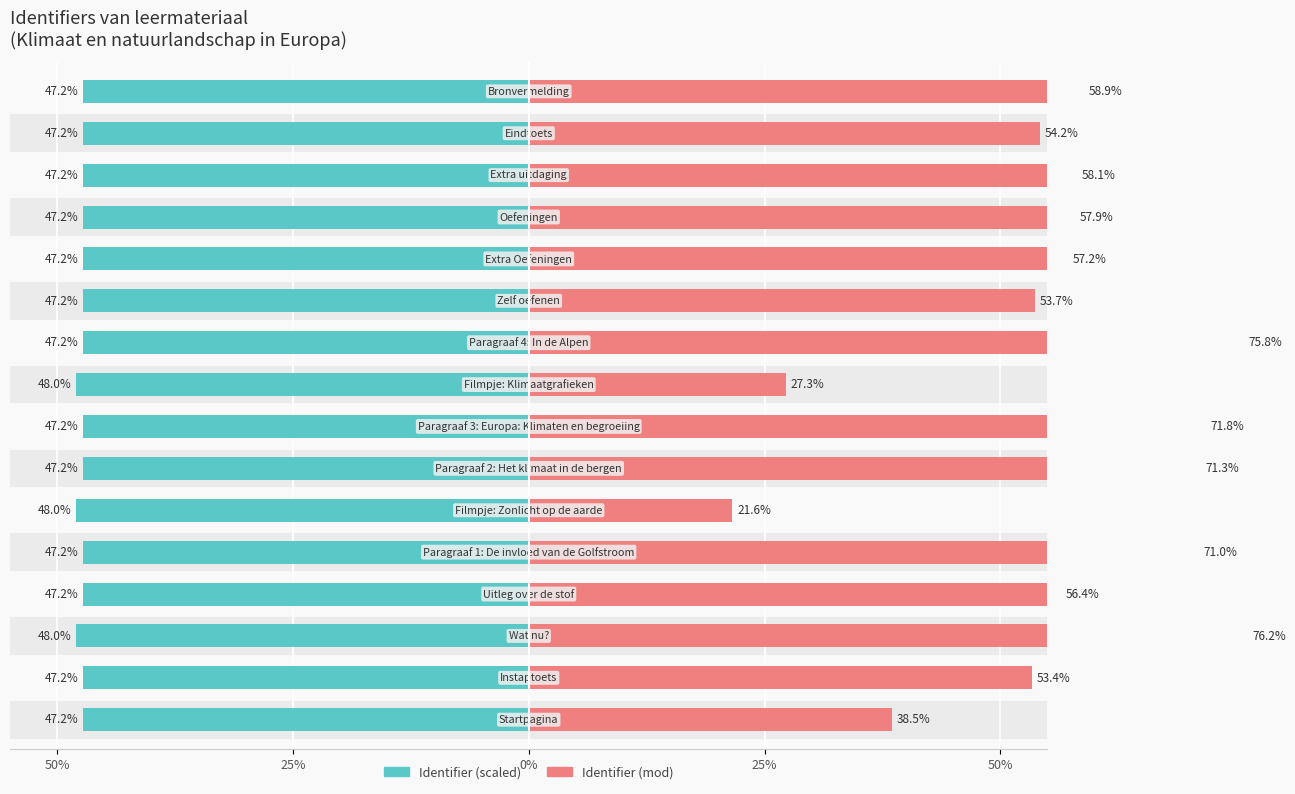

At 6, list the series in order from largest to smallest.

Identifier (mod), Identifier (scaled)